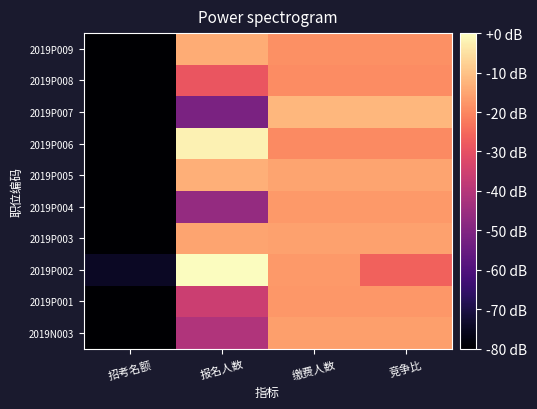

Reading left to right, what are all the values shown in this chart?

2019P009: 招考名额=-80.0	报名人数=-13.8	缴费人数=-18.6	竞争比=-18.6
2019P008: 招考名额=-80.0	报名人数=-28.9	缴费人数=-19.1	竞争比=-19.1
2019P007: 招考名额=-80.0	报名人数=-51.4	缴费人数=-12.0	竞争比=-12.0
2019P006: 招考名额=-80.0	报名人数=-2.0	缴费人数=-19.4	竞争比=-19.4
2019P005: 招考名额=-80.0	报名人数=-13.2	缴费人数=-15.2	竞争比=-15.2
2019P004: 招考名额=-80.0	报名人数=-46.4	缴费人数=-16.9	竞争比=-16.9
2019P003: 招考名额=-80.0	报名人数=-15.1	缴费人数=-15.8	竞争比=-15.8
2019P002: 招考名额=-74.4	报名人数=0.0	缴费人数=-16.9	竞争比=-26.4
2019P001: 招考名额=-80.0	报名人数=-35.7	缴费人数=-17.2	竞争比=-17.2
2019N003: 招考名额=-80.0	报名人数=-41.0	缴费人数=-16.1	竞争比=-16.1